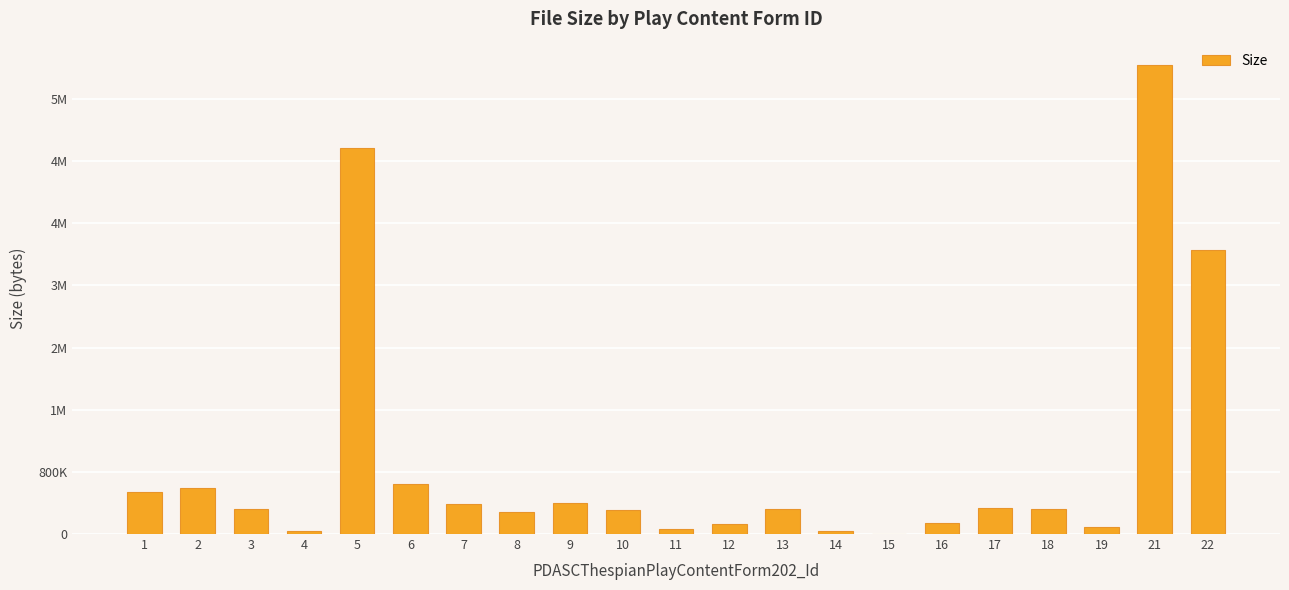

The chart shows a value of 144325 at 16. True or false?

True